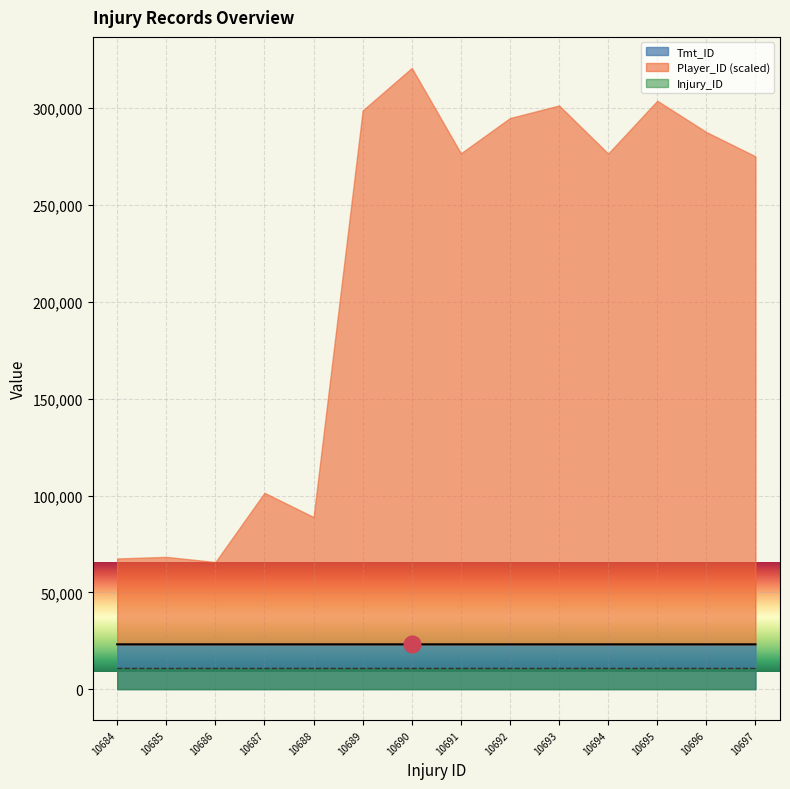

Between 10697 and 10695, which is larger?

10697